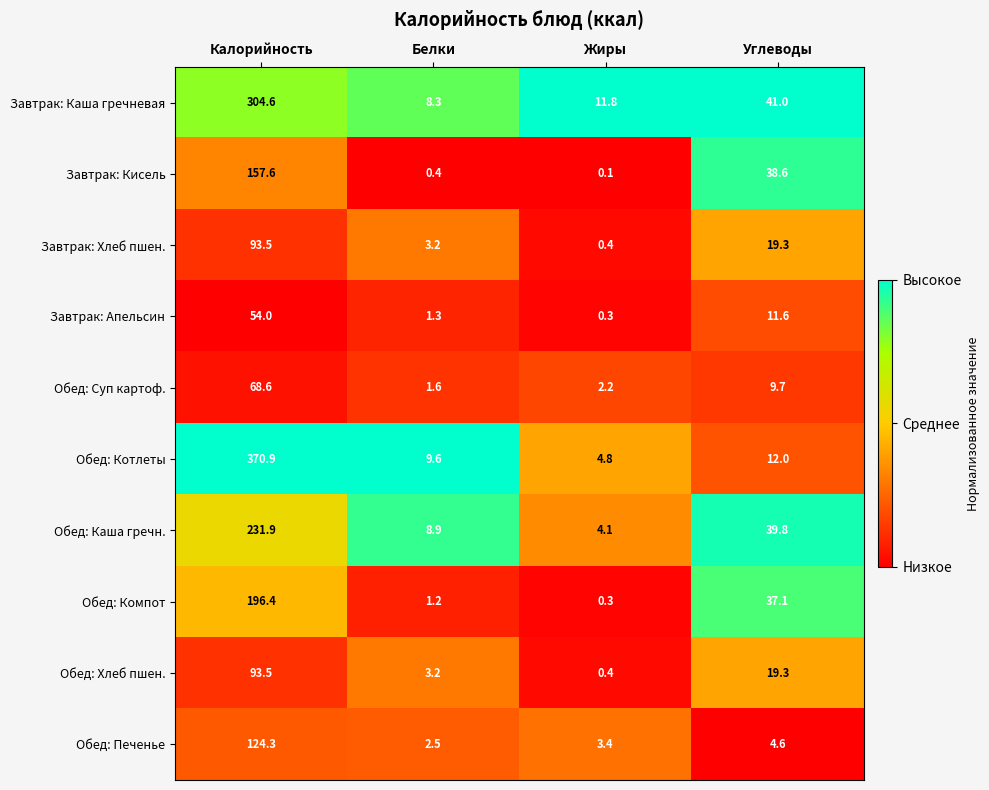

What is the sum of the Обед: Компот values at Углеводы and Белки?

38.3